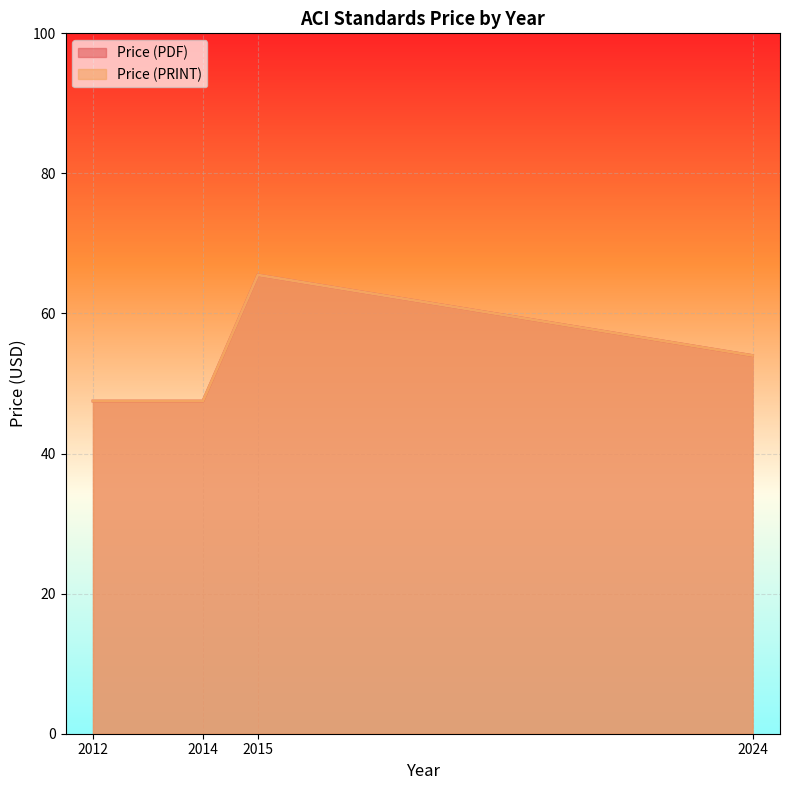

Read the Price (PRINT) value at 2014.

47.5